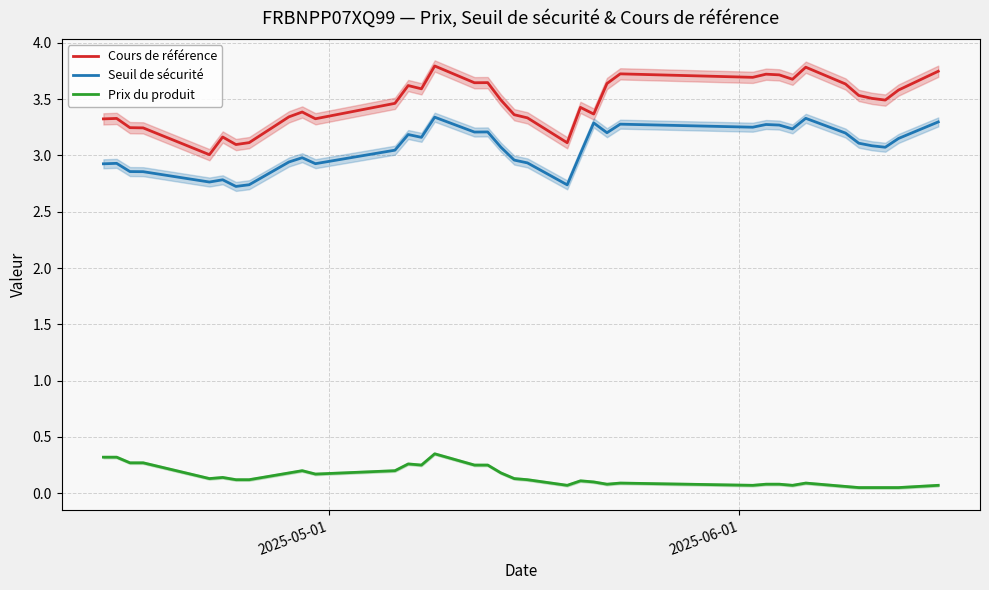

Count the number of data series in this chart.

3